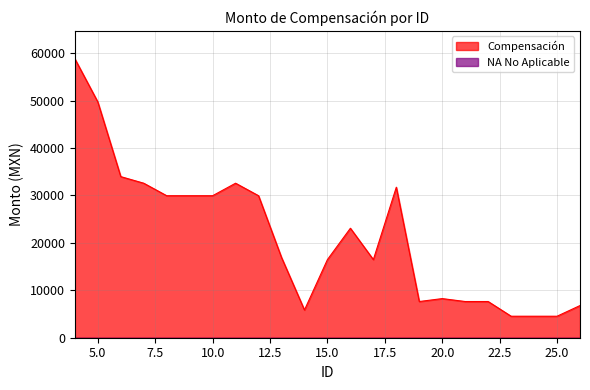

Which label corresponds to the largest value in the chart?

4